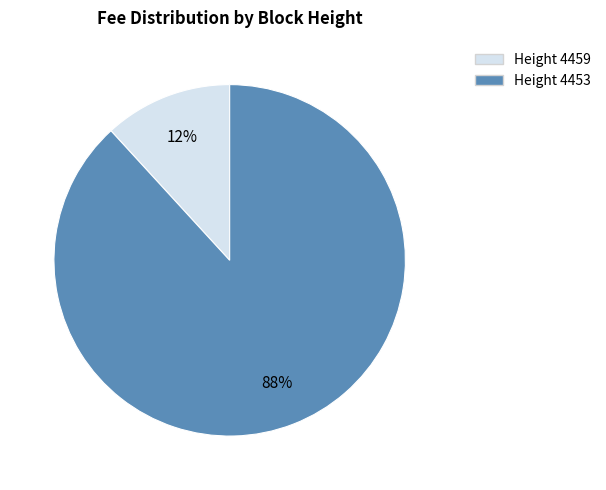

Is it true that Height 4453 is 88% of the pie?

True